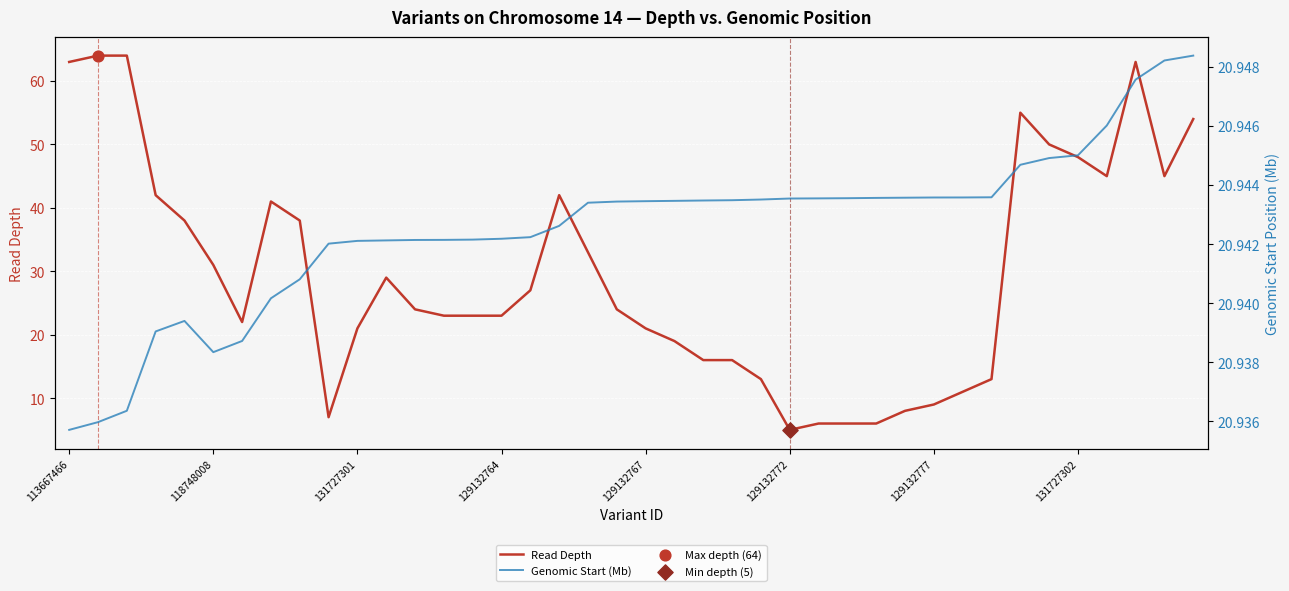

Which series reaches the maximum Y coordinate?

Read Depth